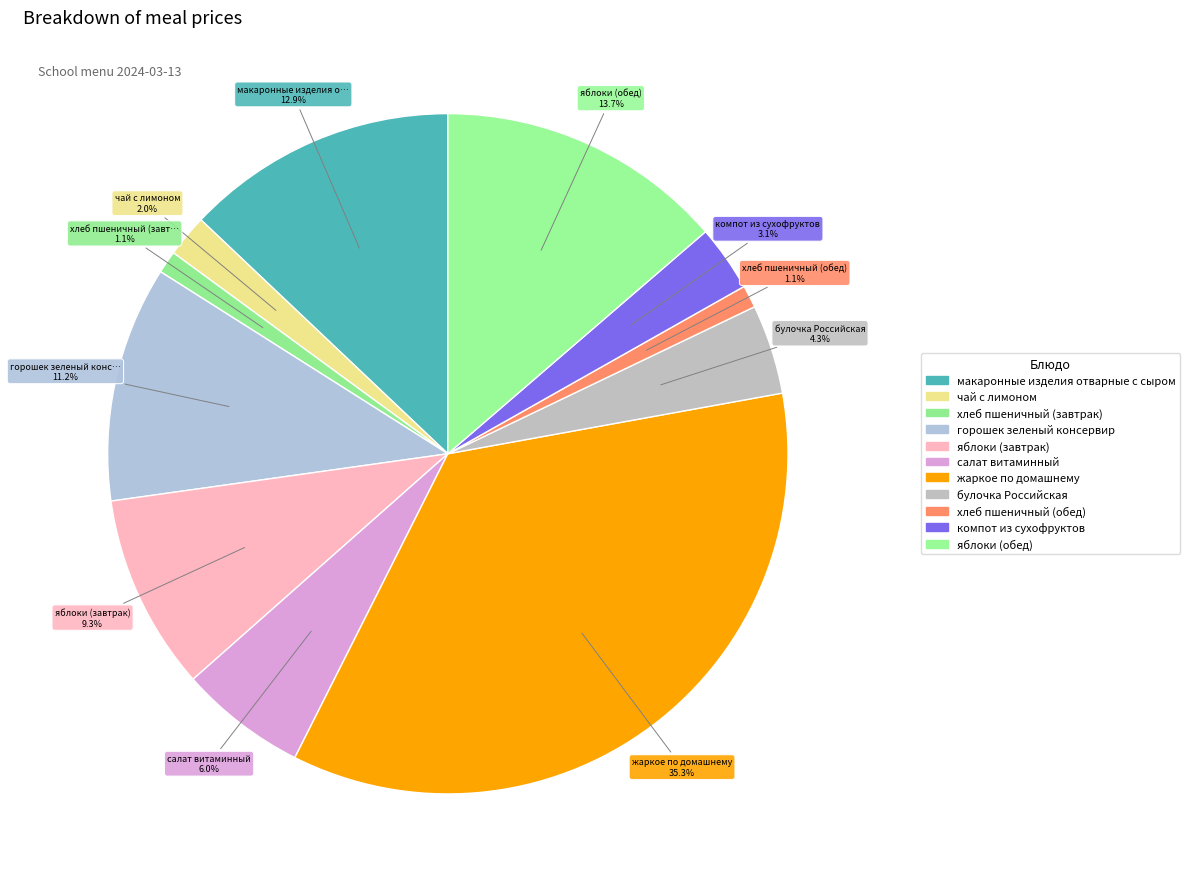

What percentage is the хлеб пшеничный (обед) slice, to the nearest percent?

1%